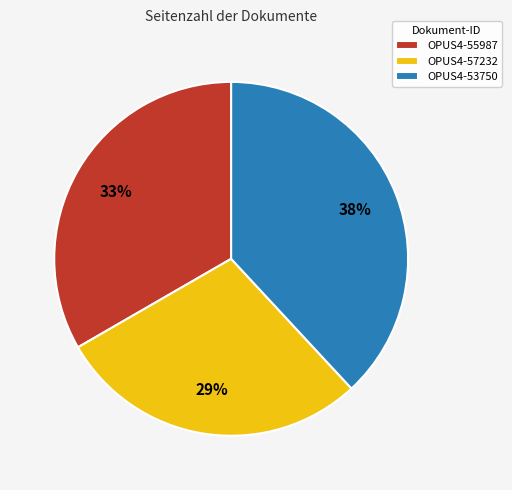

To the nearest percent, what is the average slice percentage?

33%